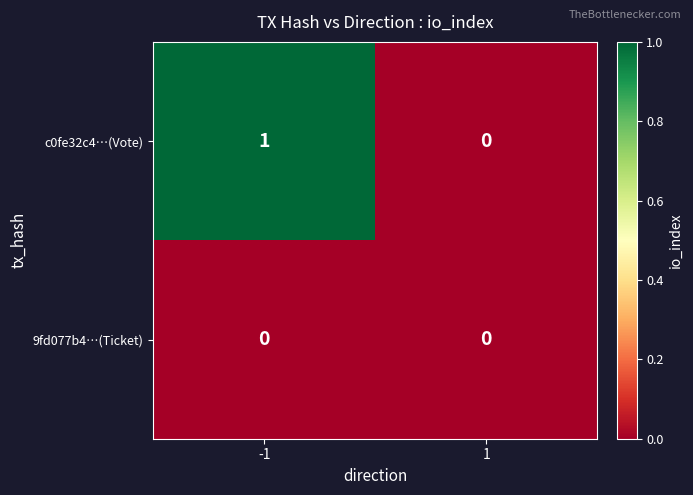

List the series in order of their peak value, highest first.

c0fe32c4…(Vote), 9fd077b4…(Ticket)